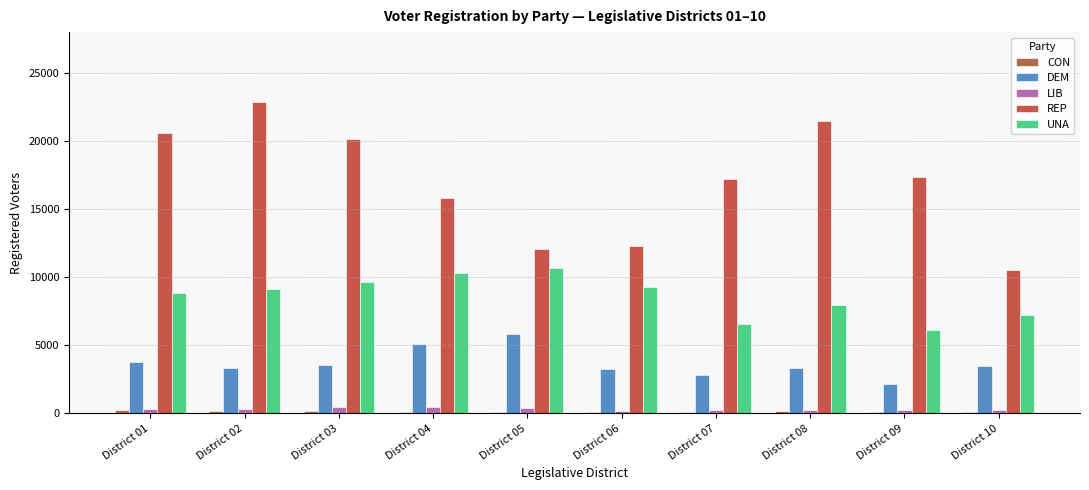

The value of DEM at District 01 is 5169. True or false?

False